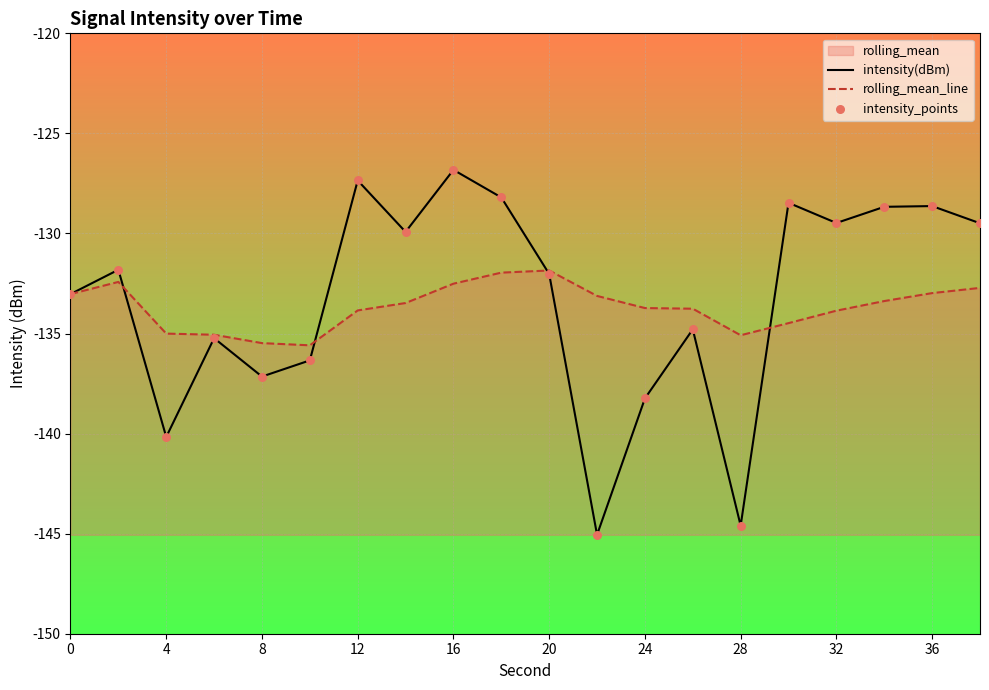

Which series contains the highest Y value?

intensity(dBm)